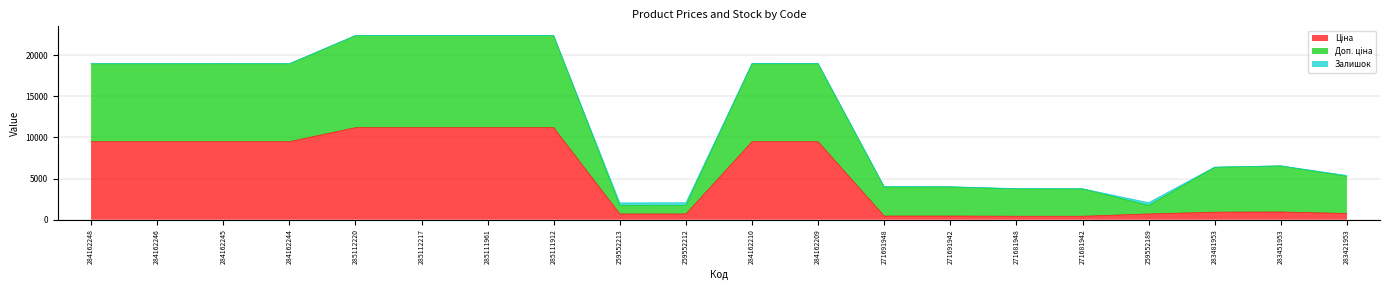

Is it true that Доп. ціна equals 3231.4 at 283421953?

False